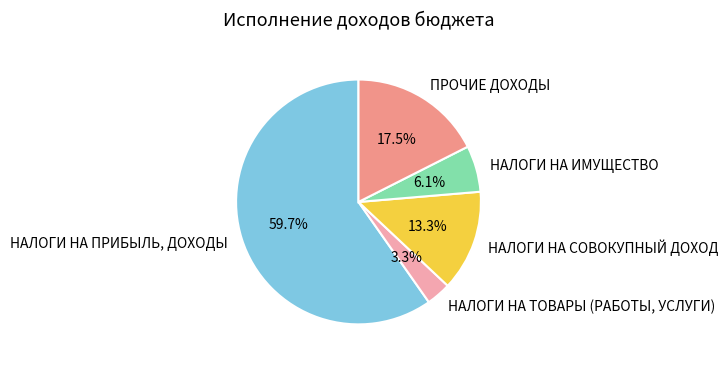

To the nearest percent, what portion does НАЛОГИ НА ИМУЩЕСТВО represent?

6%